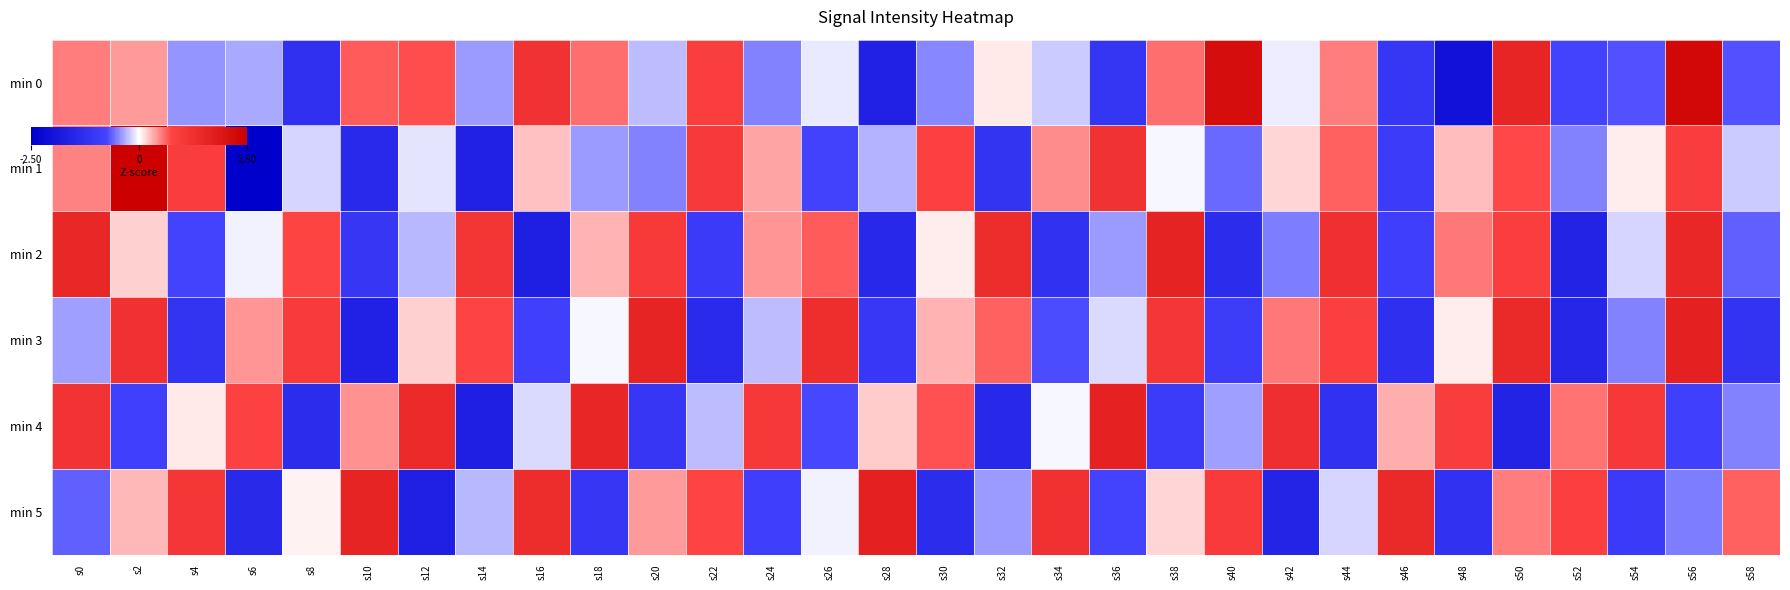

What is the greatest value displayed?

2.9